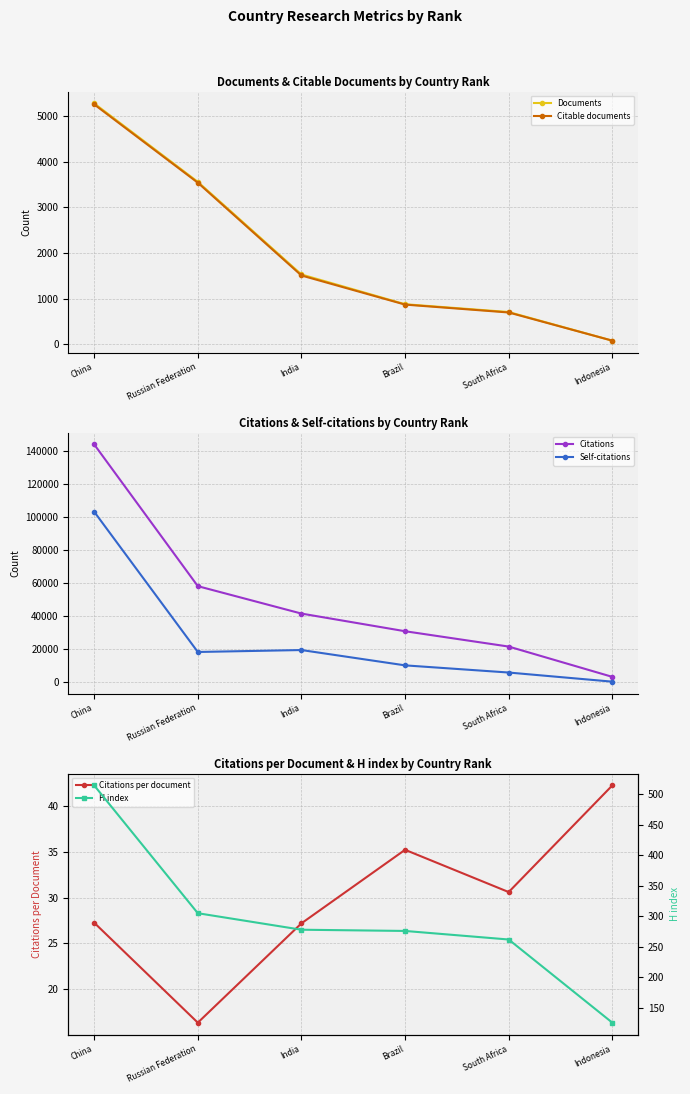

What is the label of the 5th point from the right?

Russian Federation